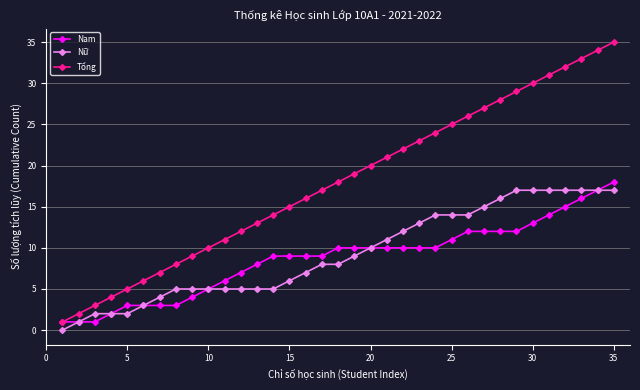

What is the sum of all Tổng values?

630